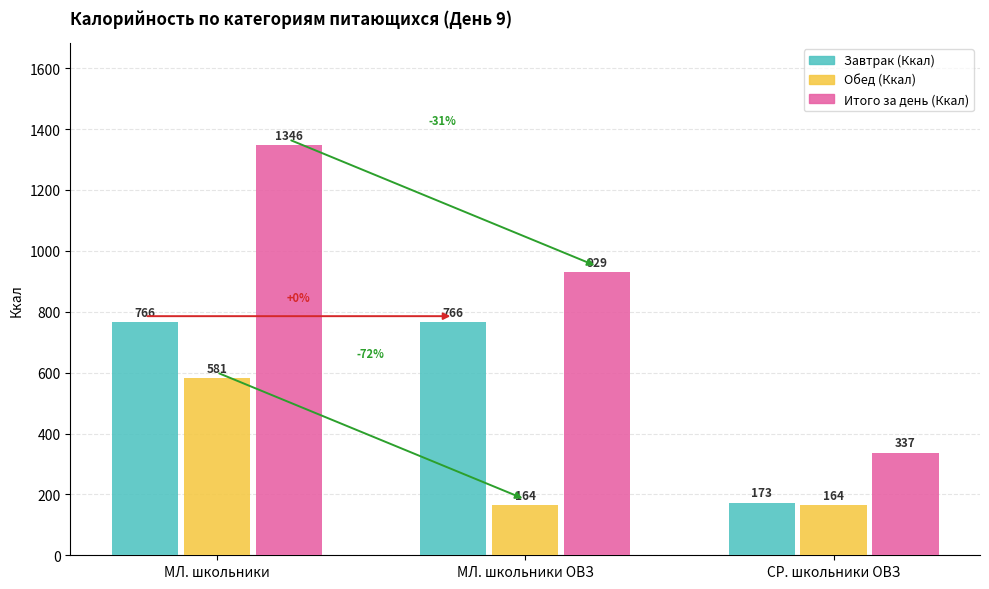

What are all the series names shown in the legend?

Завтрак (Ккал), Обед (Ккал), Итого за день (Ккал)